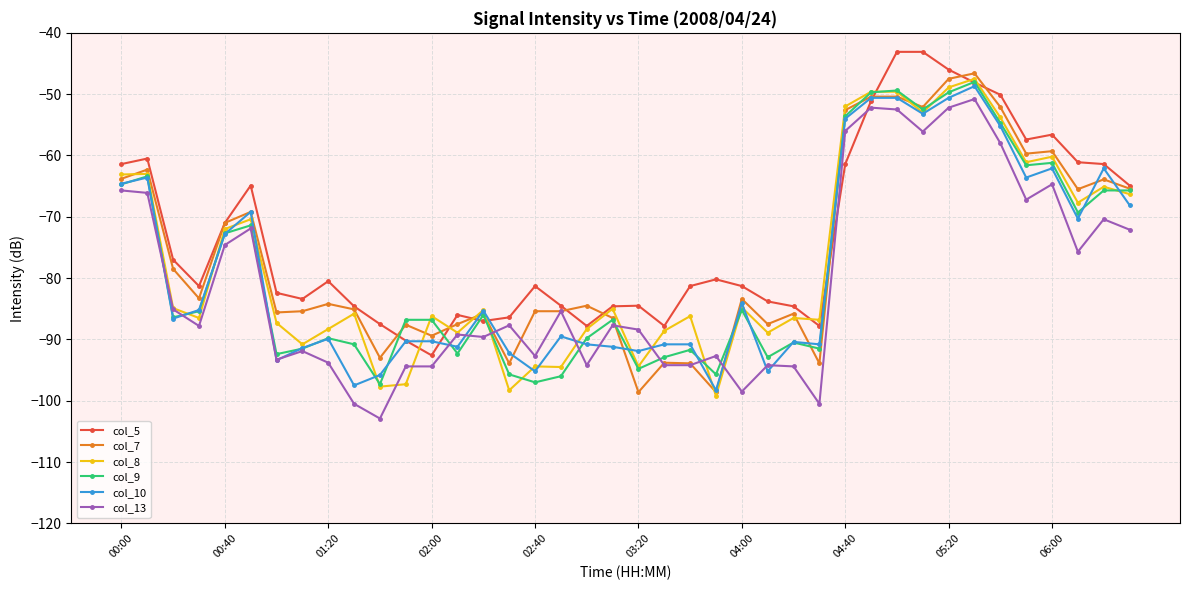

What is the smallest value displayed?

-102.9